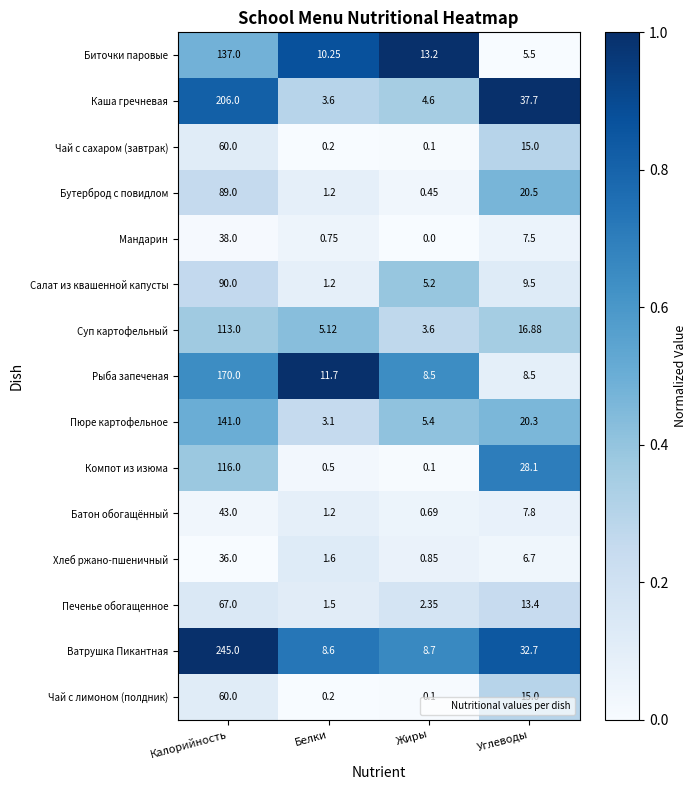

Between Калорийность and Белки, which series saw the biggest shift?

Ватрушка Пикантная